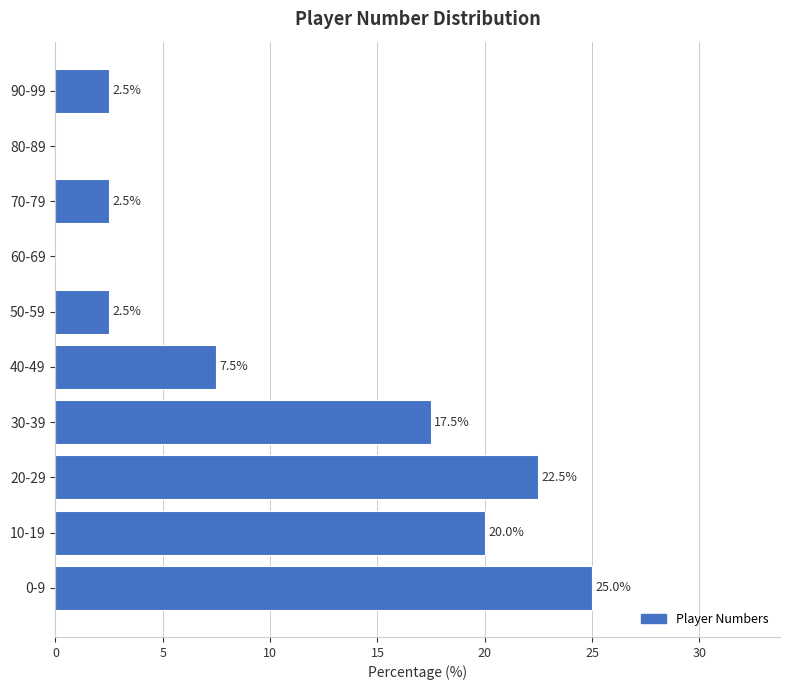

Reading bottom to top, transcribe all the data shown in this chart.

0-9=25.0	10-19=20.0	20-29=22.5	30-39=17.5	40-49=7.5	50-59=2.5	60-69=0.0	70-79=2.5	80-89=0.0	90-99=2.5